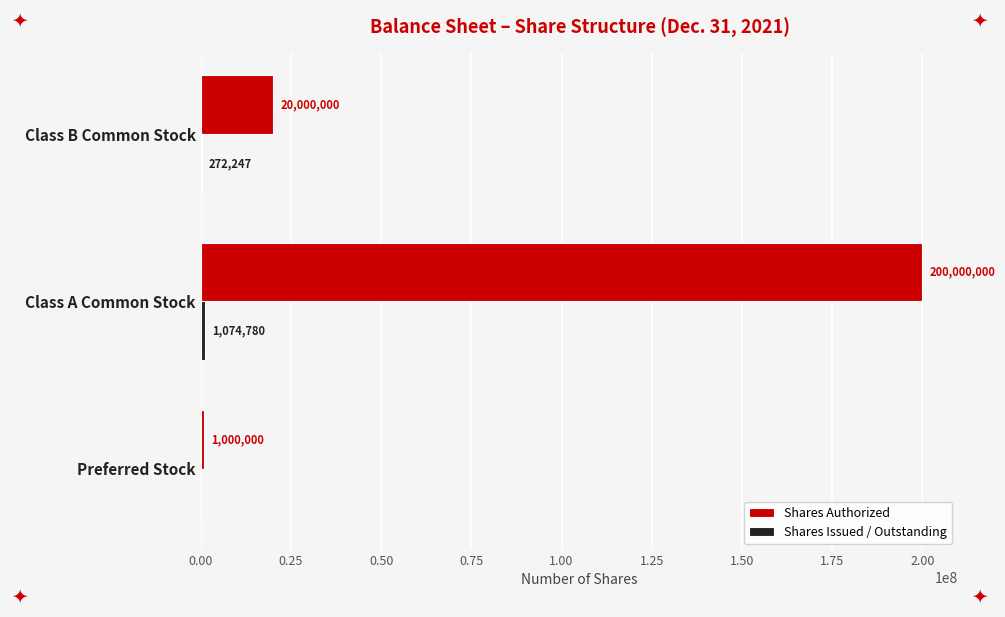

Which category has the highest value across all series?

Class A Common Stock